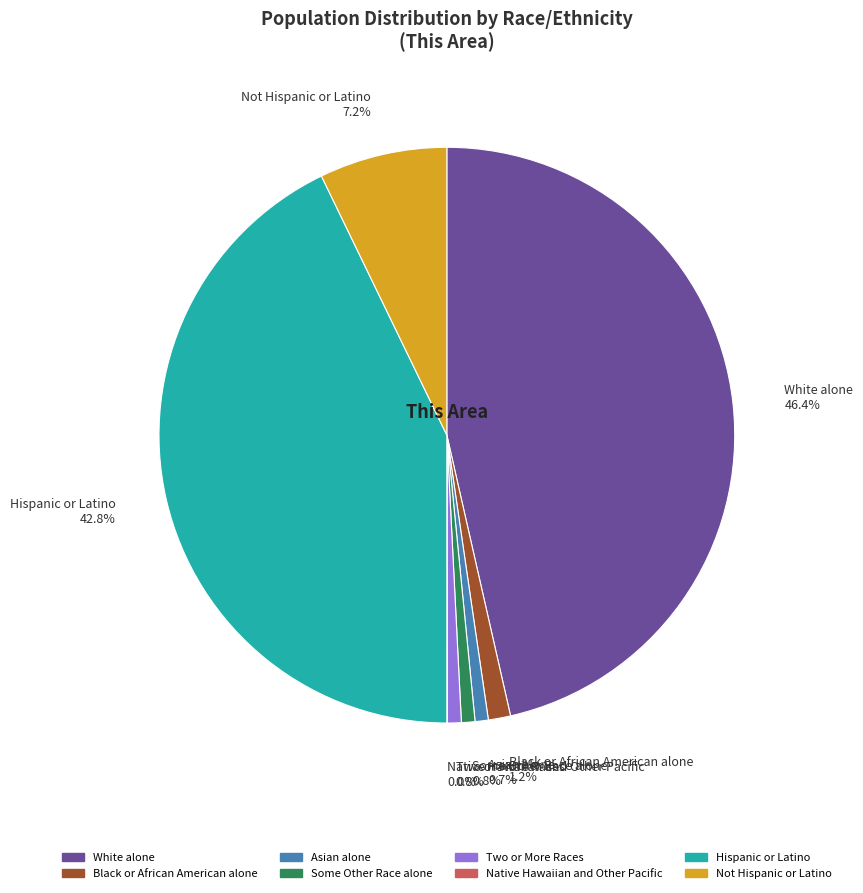

The Hispanic or Latino slice represents 43% of the pie. True or false?

True